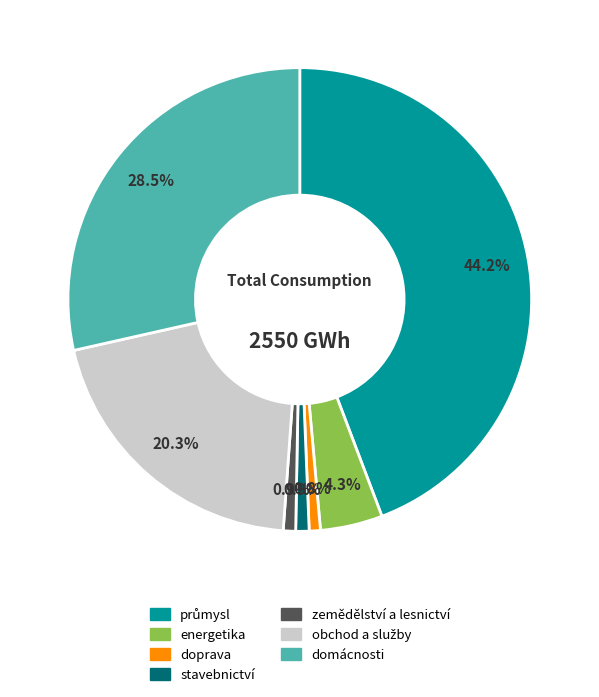

What is the ratio of the value at energetika to the value at stavebnictví?

4.7